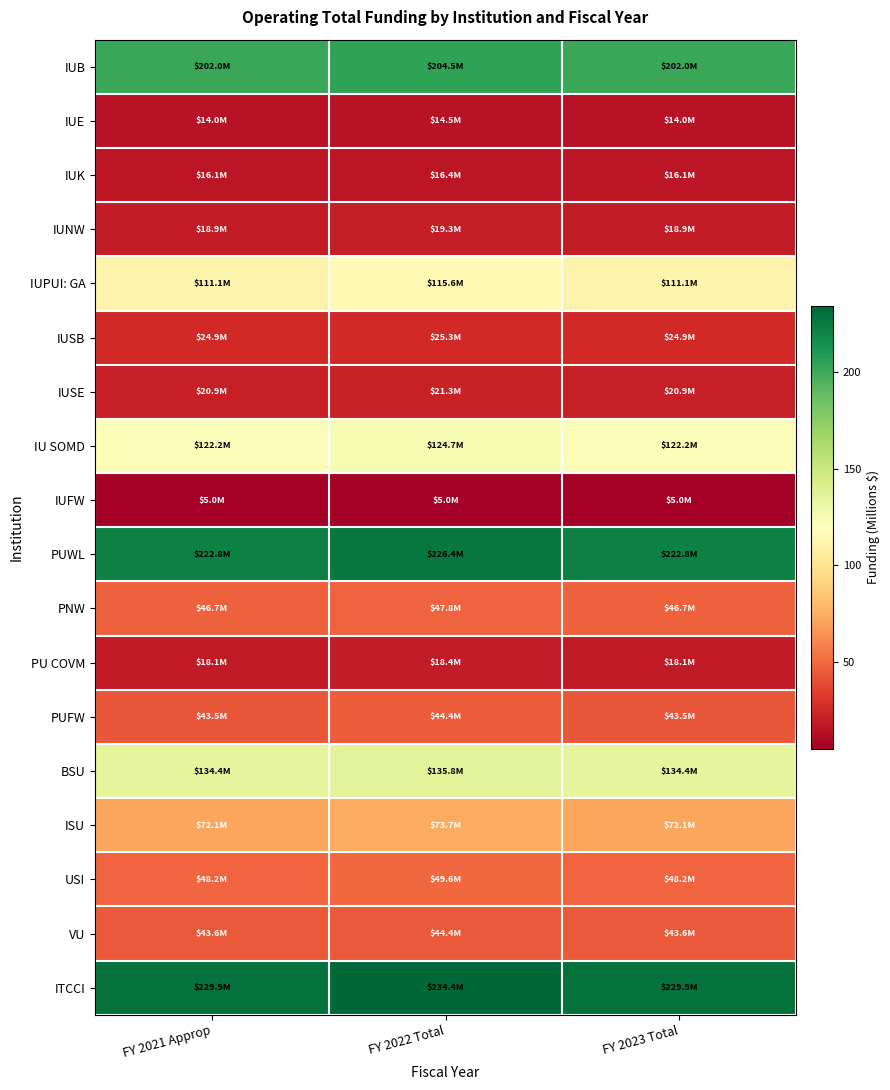

Between FY 2021 Approp and FY 2023 Total, which is larger?

FY 2021 Approp